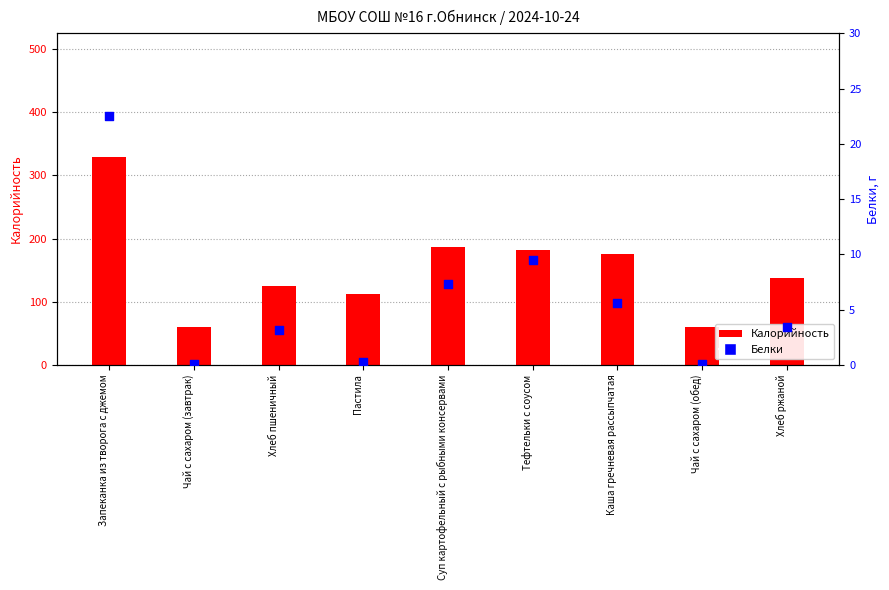

Which series reaches the maximum Y coordinate?

Калорийность